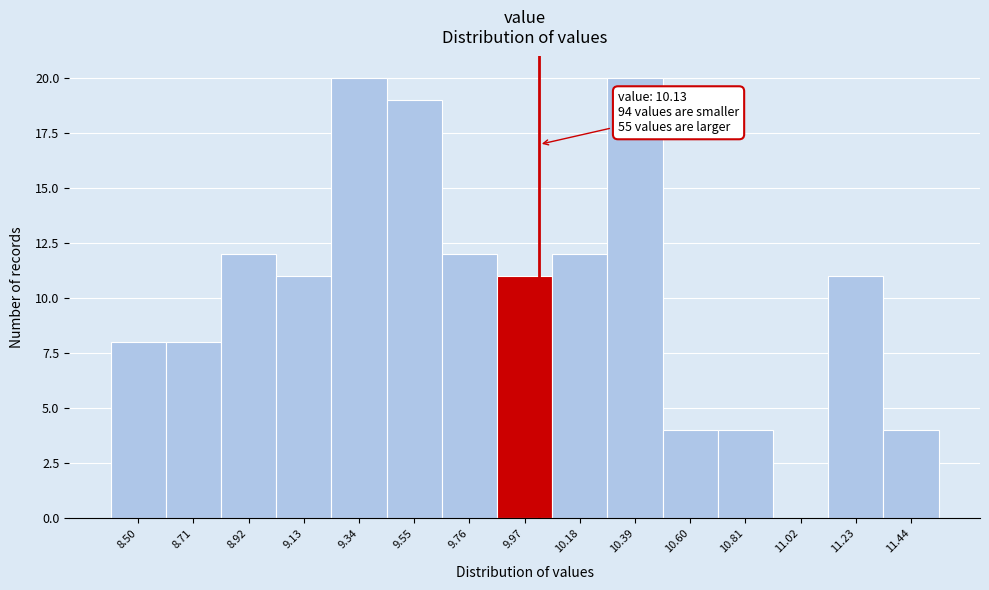

Reading left to right, extract all data points from this chart.

8.50=8	8.71=8	8.92=12	9.13=11	9.34=20	9.55=19	9.76=12	9.97=11	10.18=12	10.39=20	10.60=4	10.81=4	11.02=0	11.23=11	11.44=4